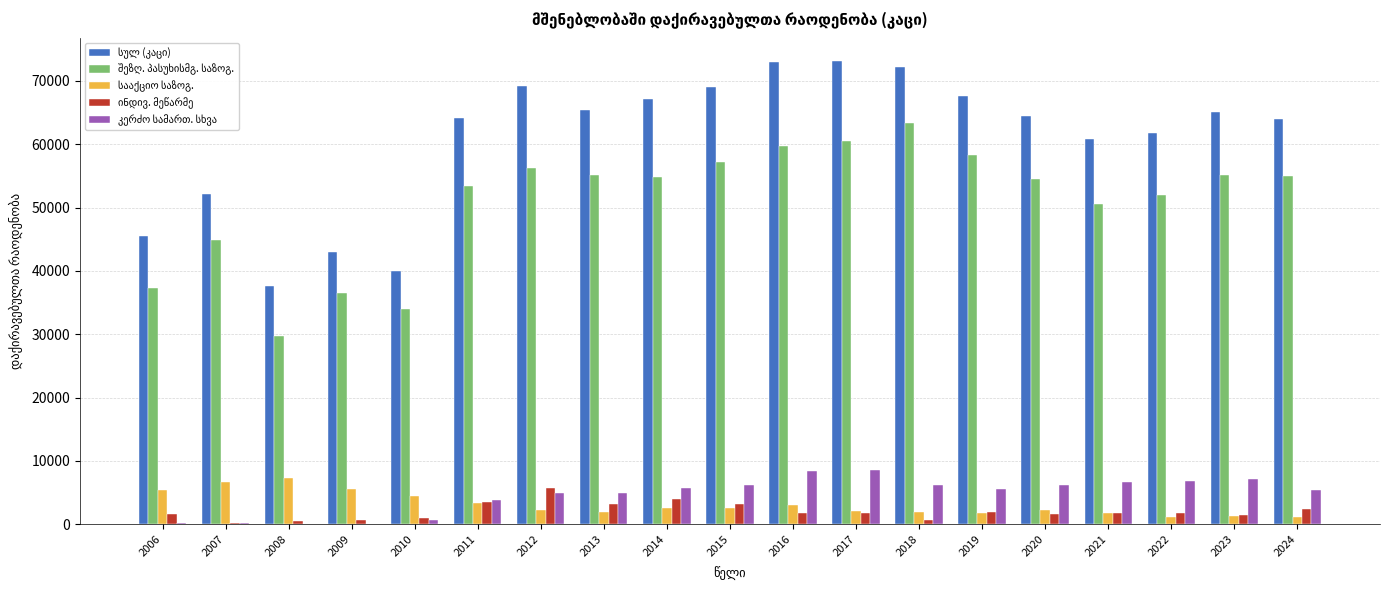

What is the maximum value shown in the chart?

73154